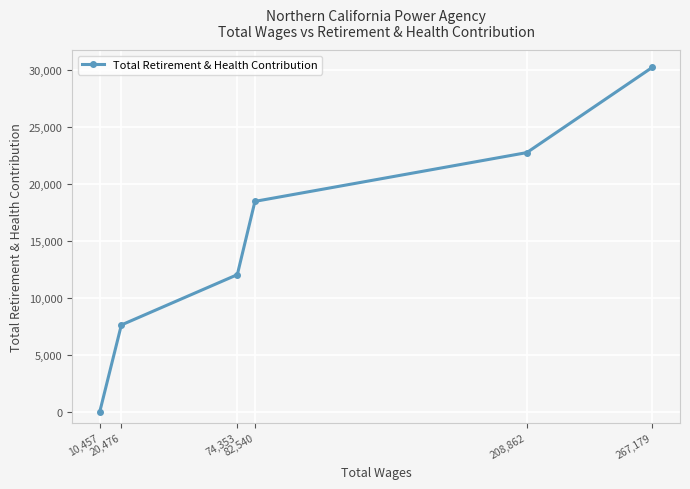

What is the average value?

15199